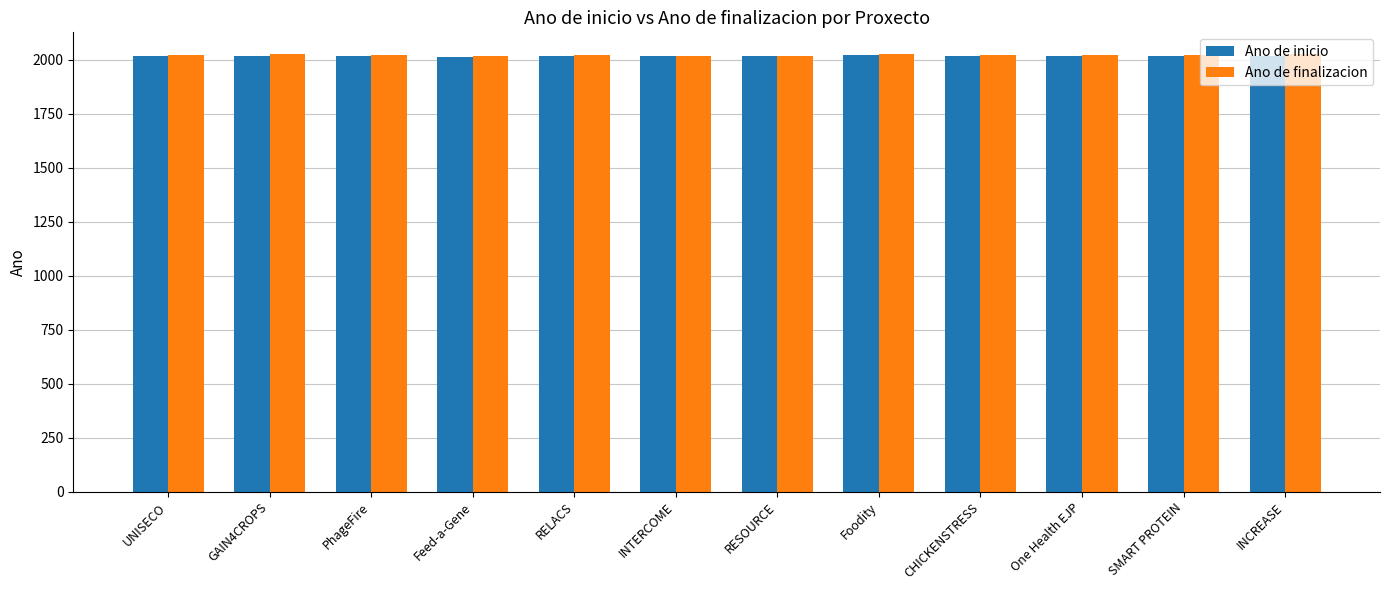

What is the spread (max minus min) of values at SMART PROTEIN?

4